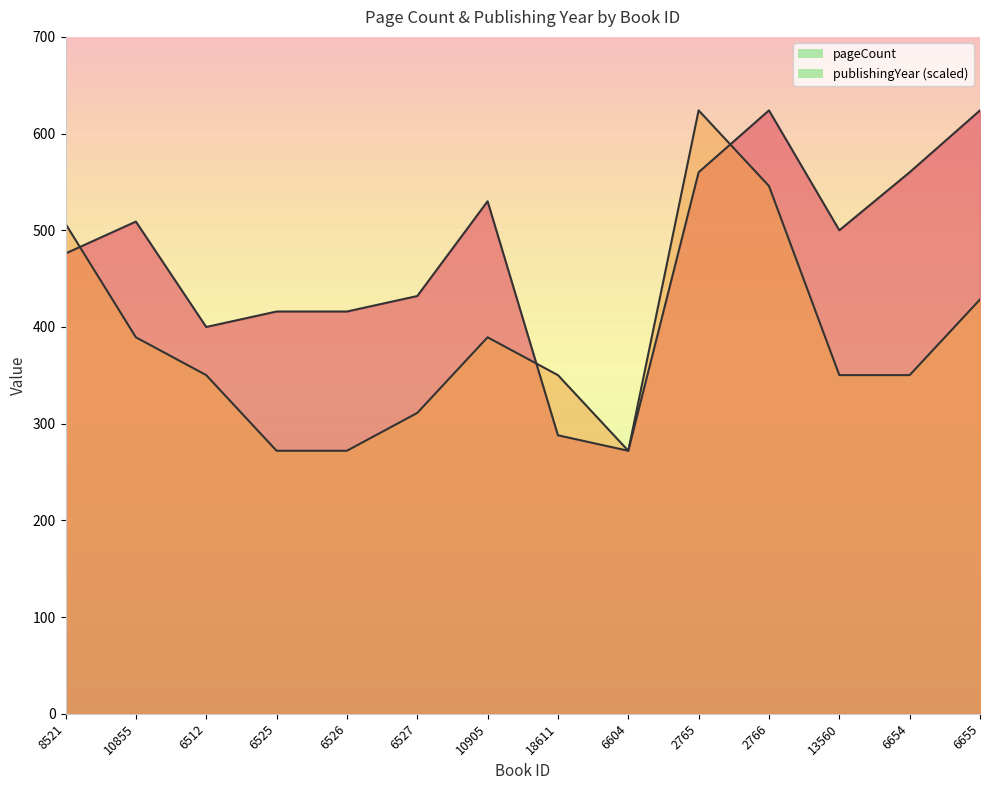

How many series are shown in this chart?

2